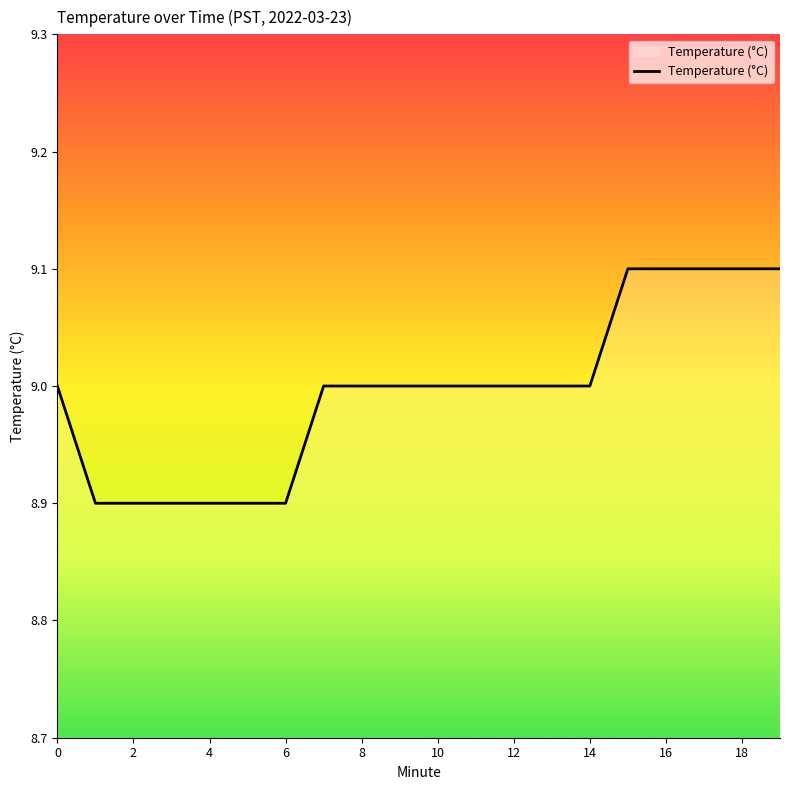

What is the smallest value displayed?

8.9